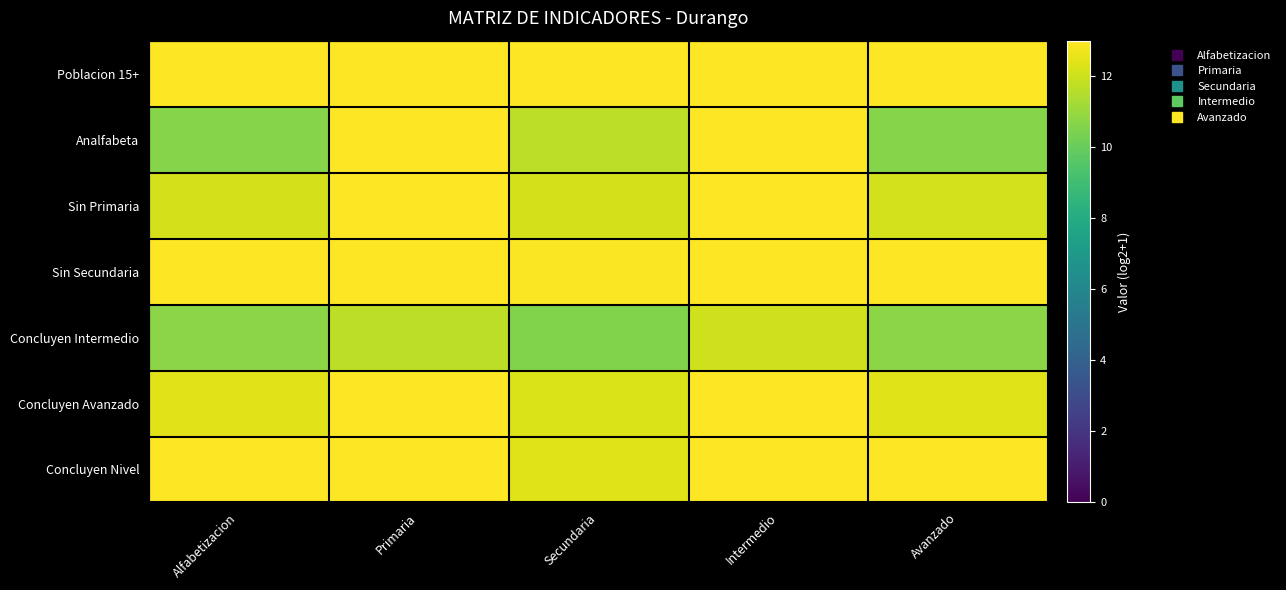

How many data points does each series have?

5